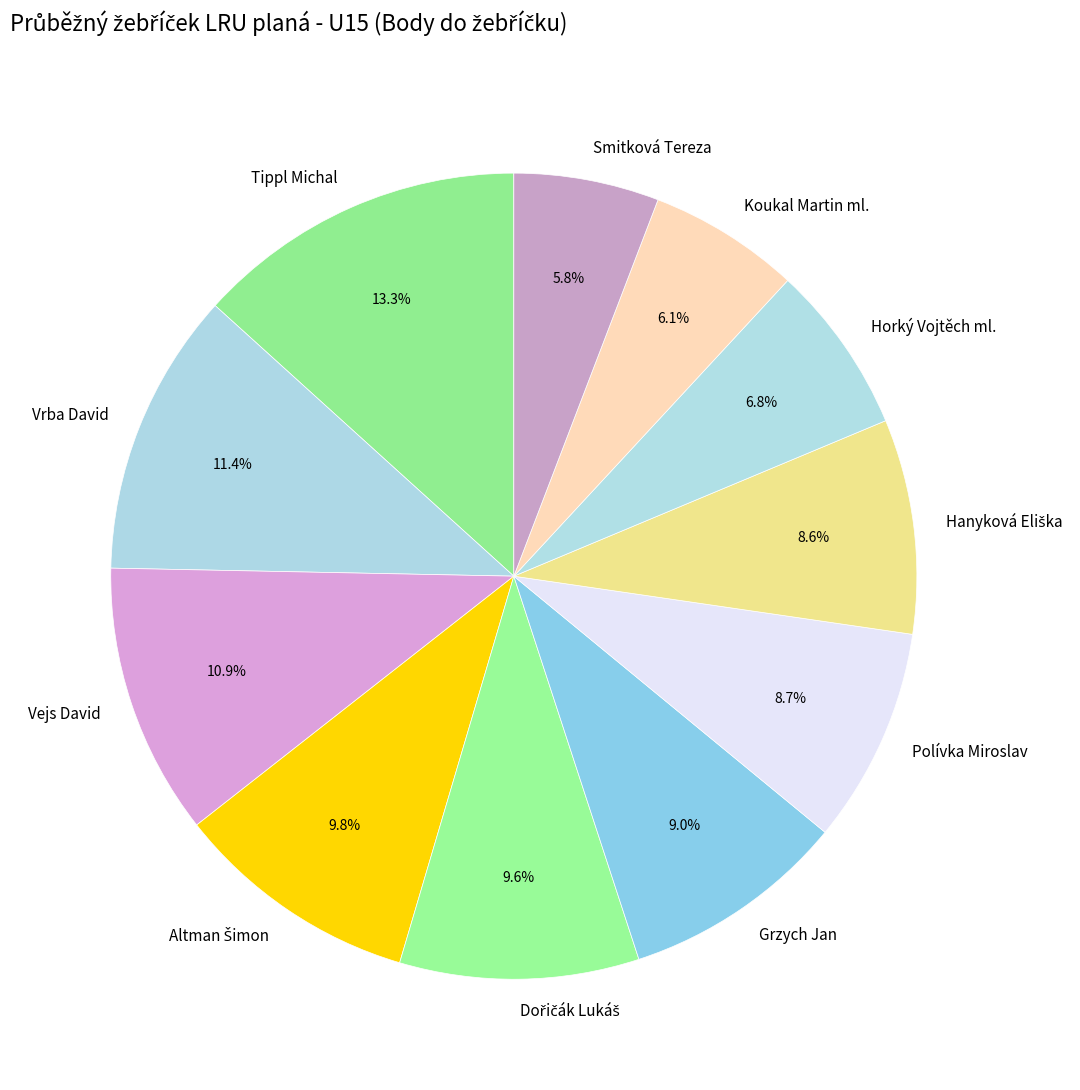

What percentage is the Vejs David slice, to the nearest percent?

11%